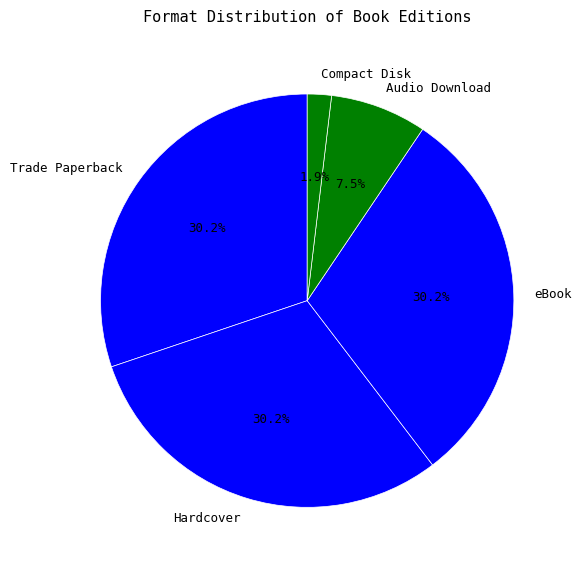

Does Compact Disk account for over 50% of the chart?

No